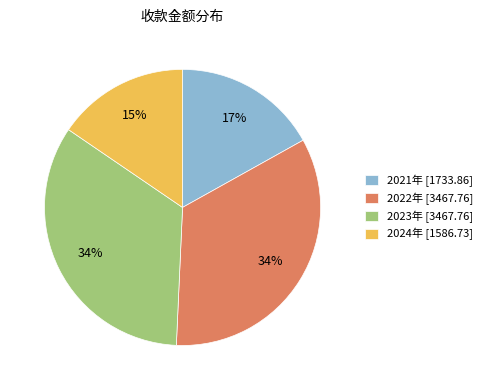

To the nearest percent, what is the average slice percentage?

25%